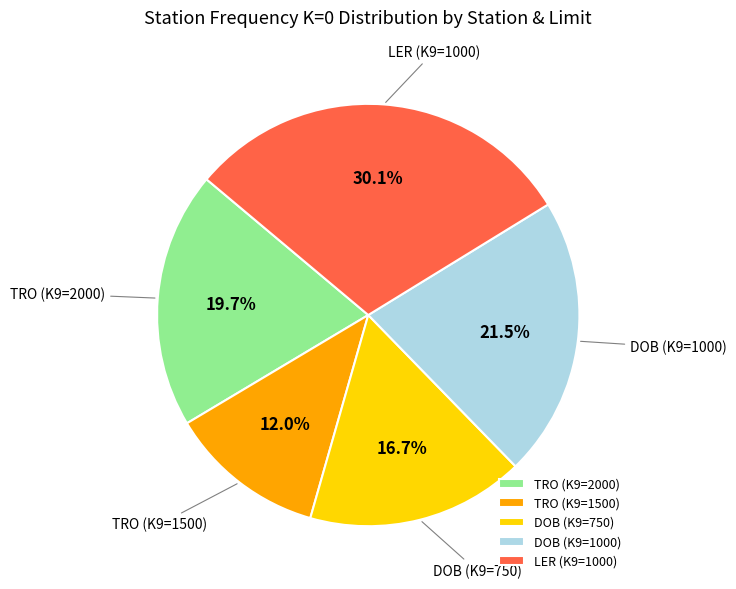

Is it true that LER (K9=1000) is 30% of the pie?

True